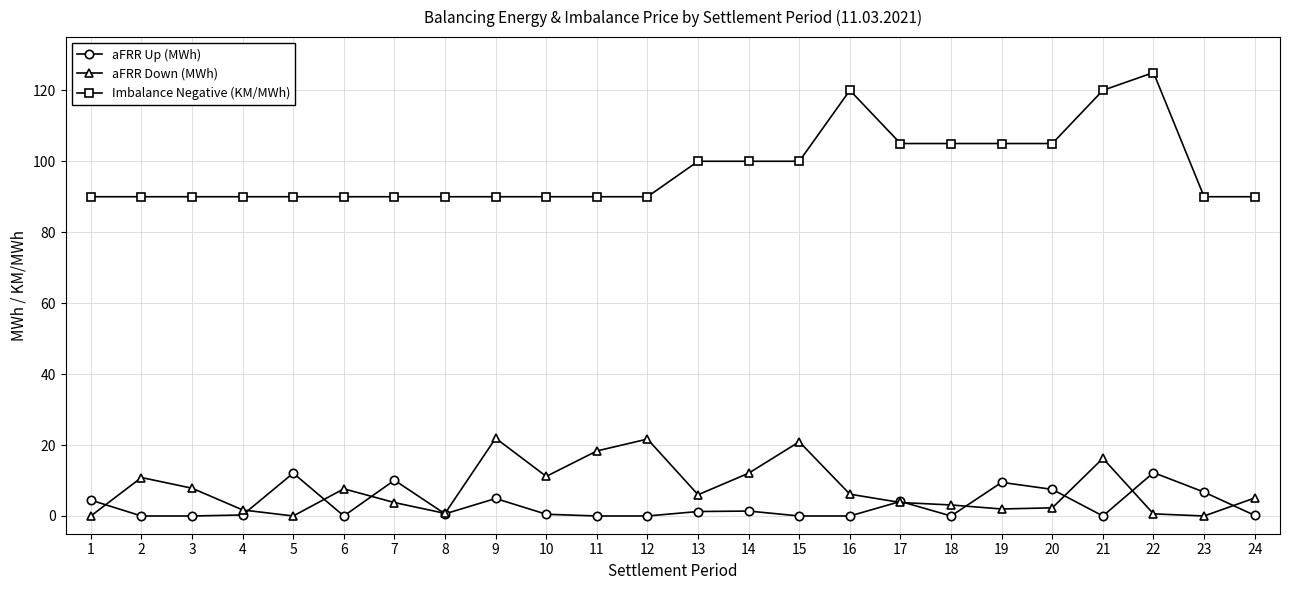

Where is the first local maximum for aFRR Down (MWh)?

2